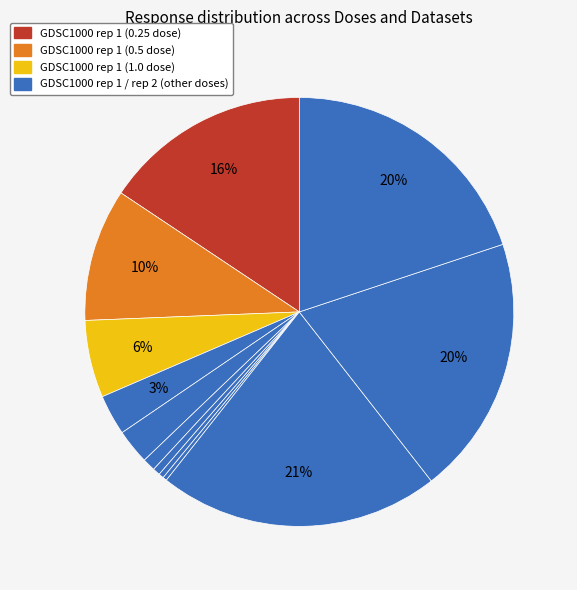

To the nearest percent, what is the difference between the largest and smallest slice percentages?

21%